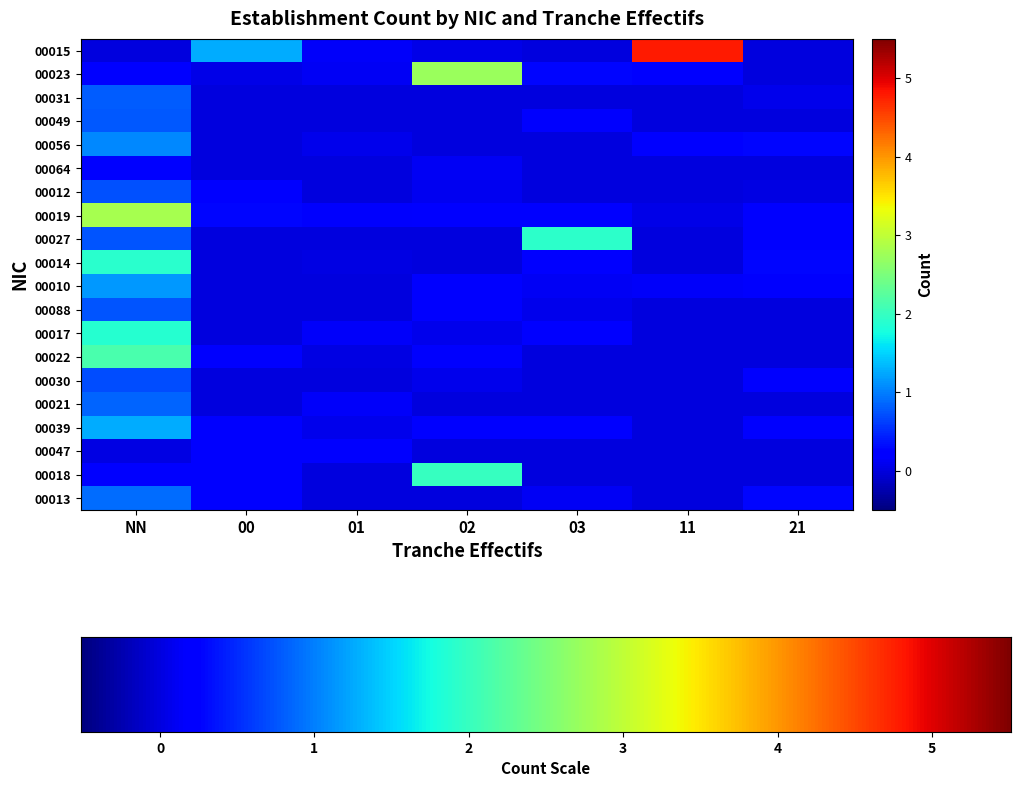

How many values in 00023 are above zero?

6